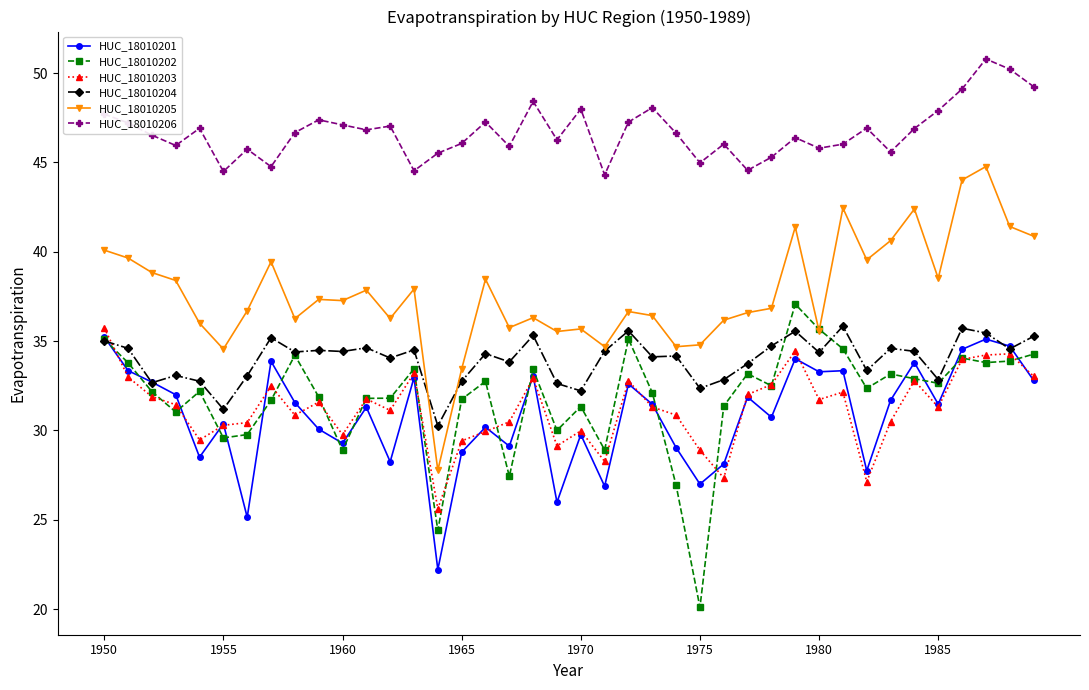

What is the highest value of the HUC_18010206 series?

50.8